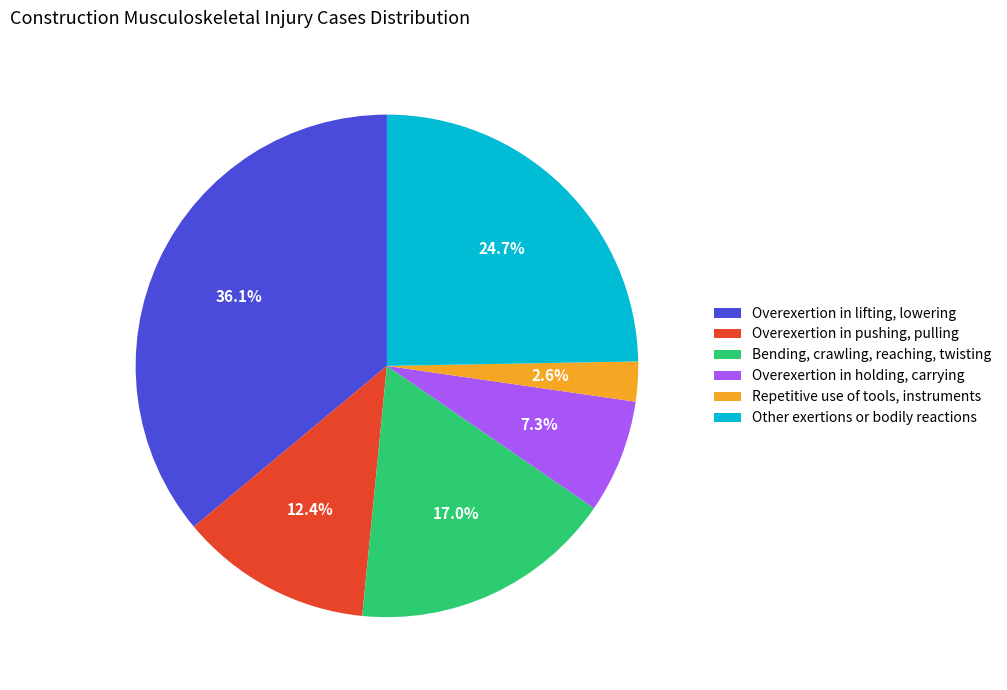

What portion of the pie excludes Other exertions or bodily reactions?

75.3%